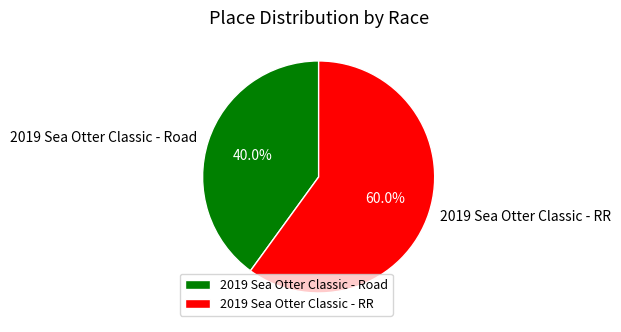

What portion of the pie excludes 2019 Sea Otter Classic - Road?

60.0%